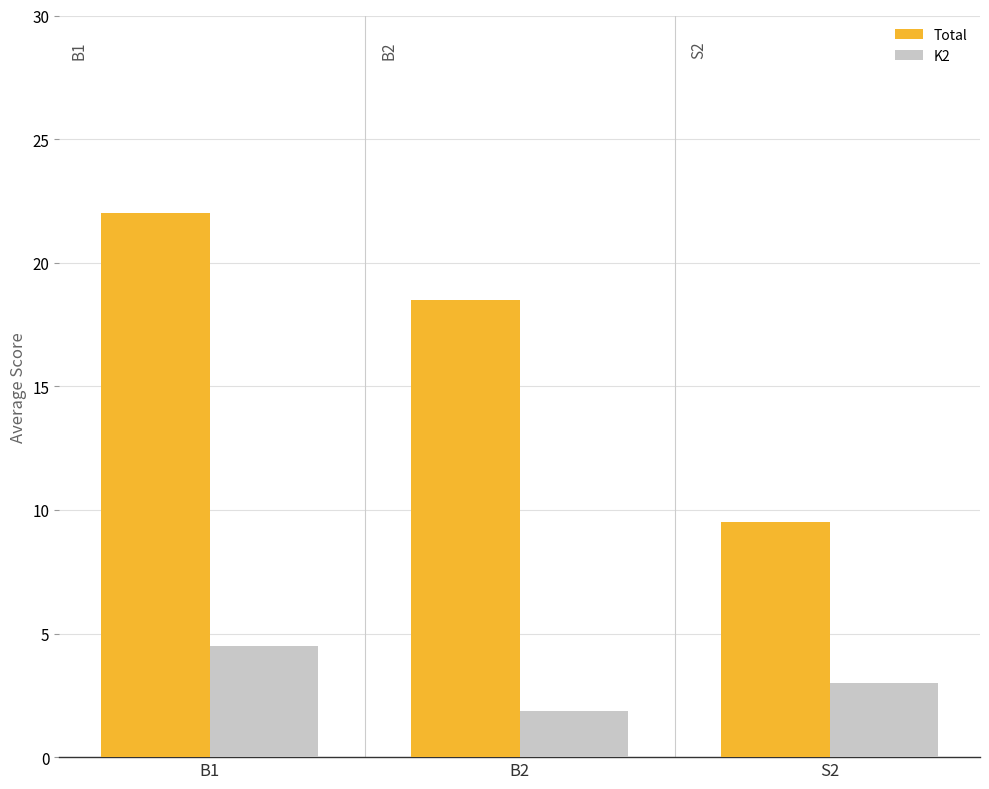

Which series changed the most between B1 and B2?

Total